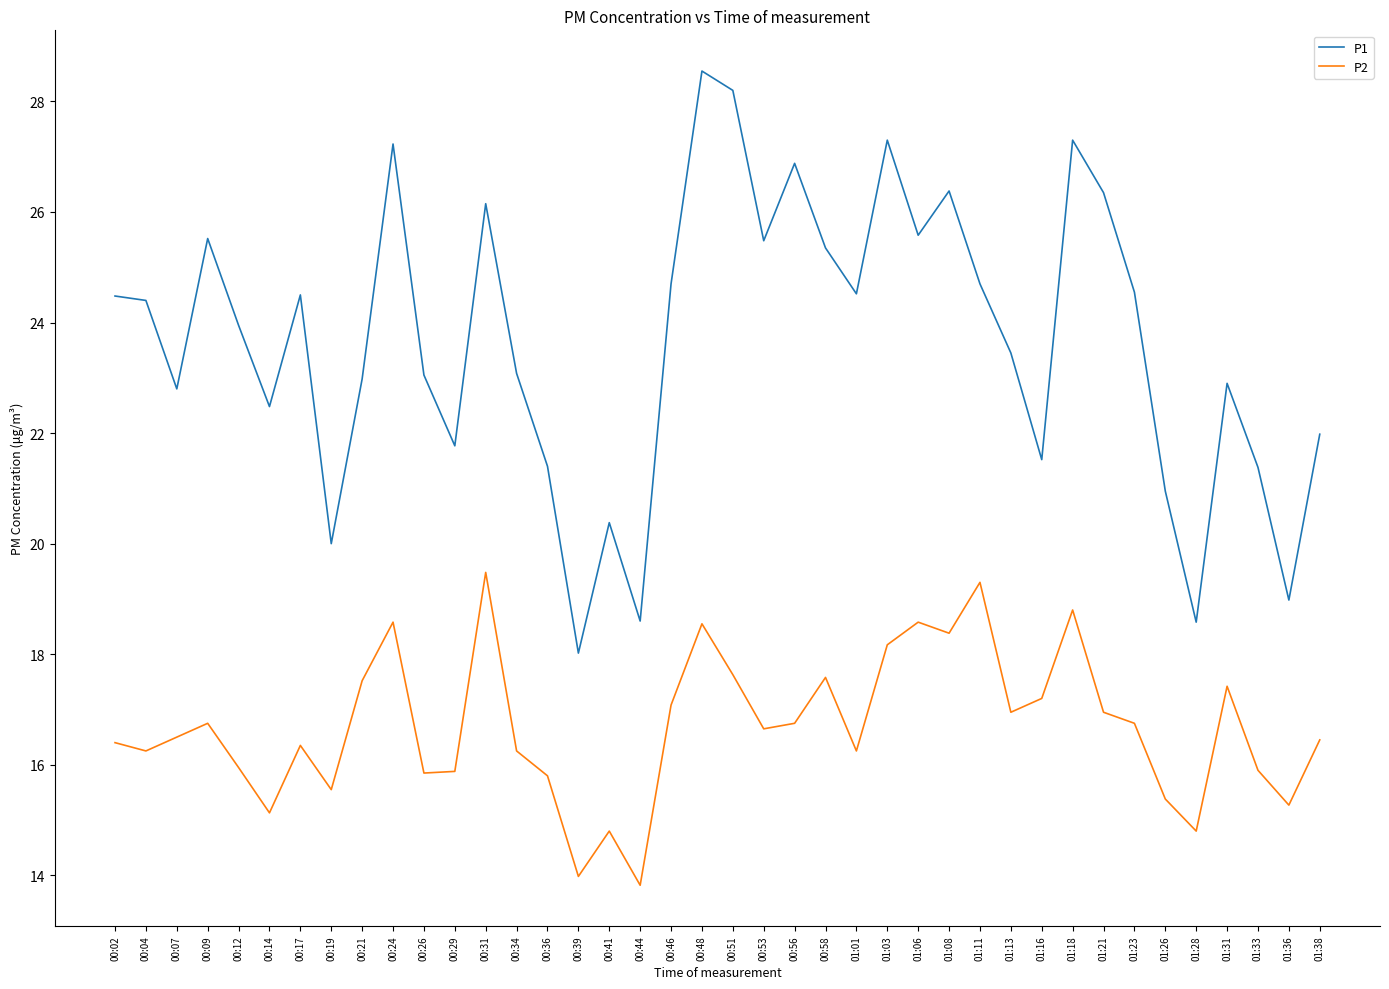

Which category has the lowest value across all series?

00:44